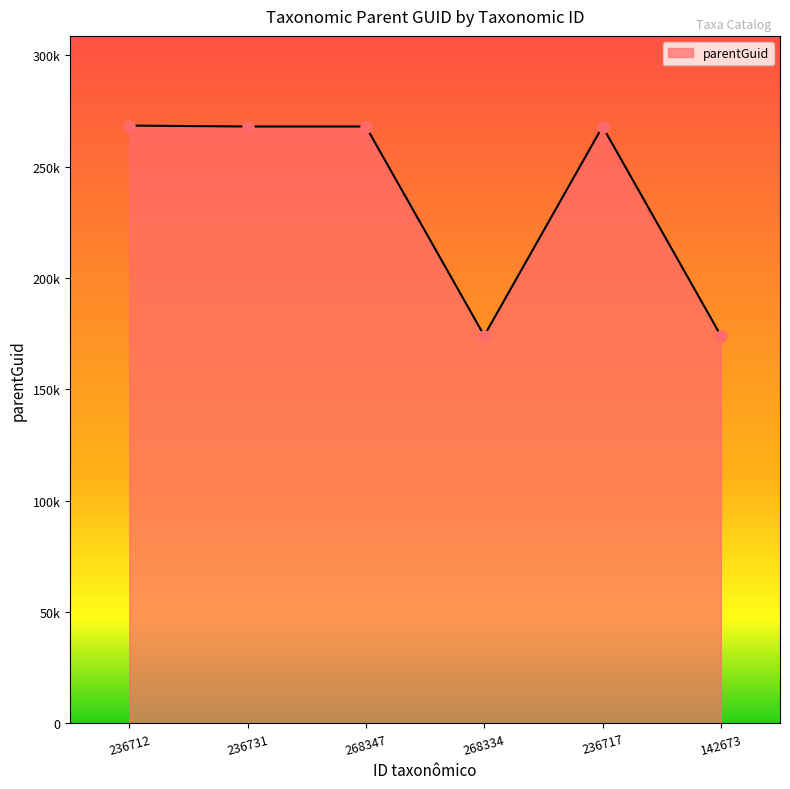

Where does the data first go above 267952?

236712